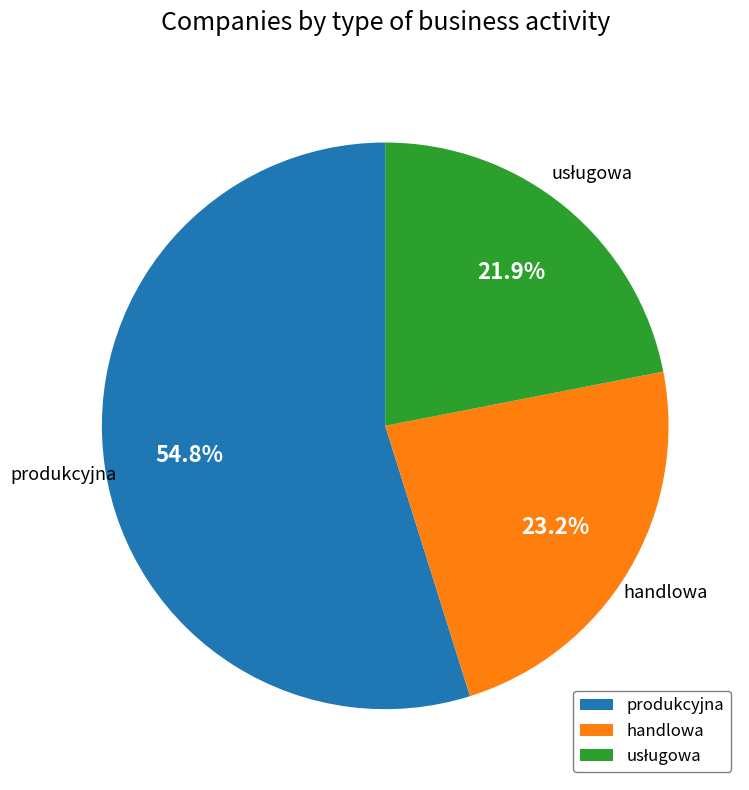

How many slices are in this pie chart?

3